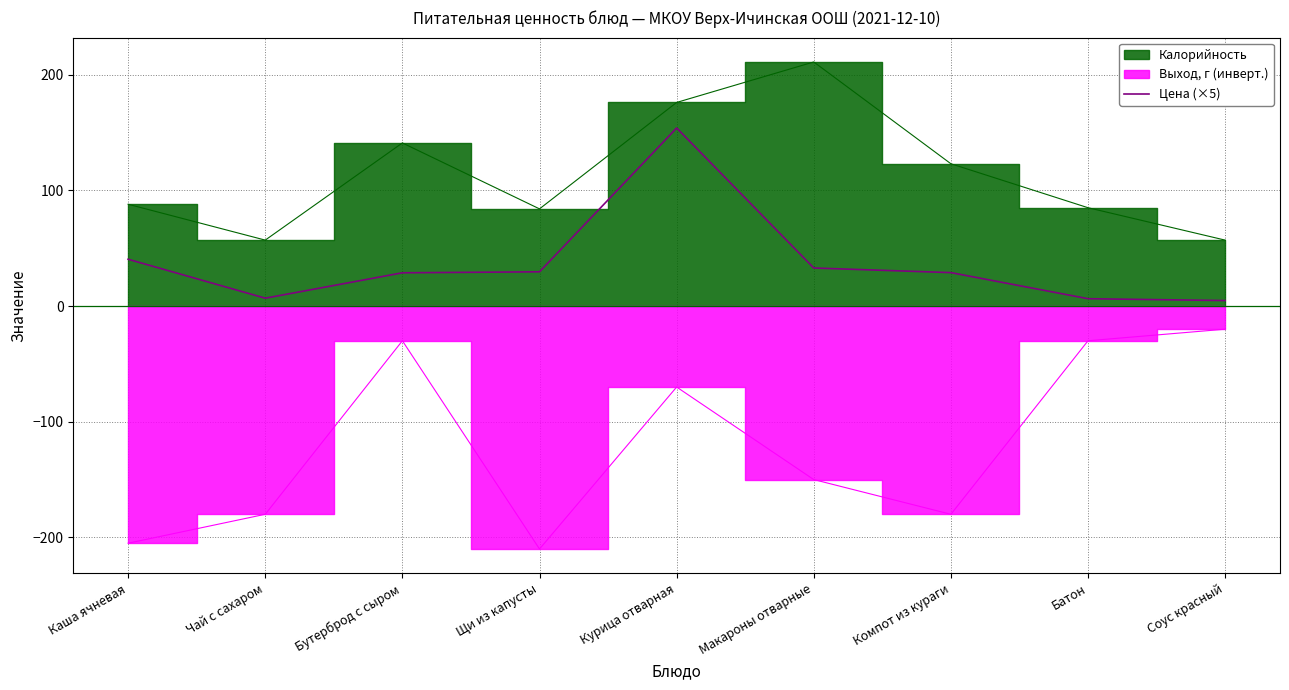

How many points are lower than both their immediate neighbors (excluding endpoints)?

1